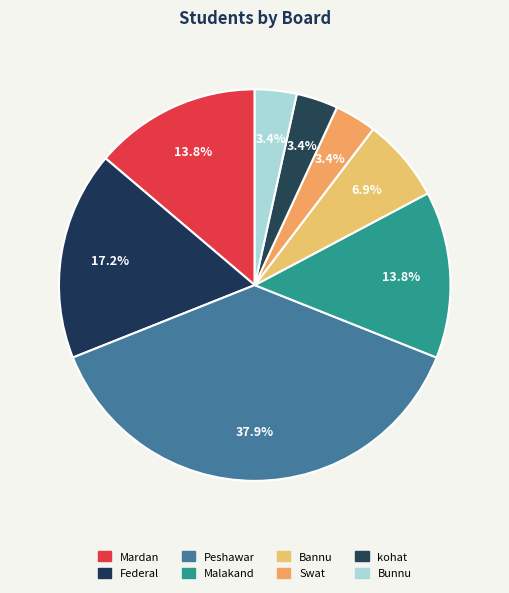

Combined, do Mardan and Peshawar account for over 50%?

Yes